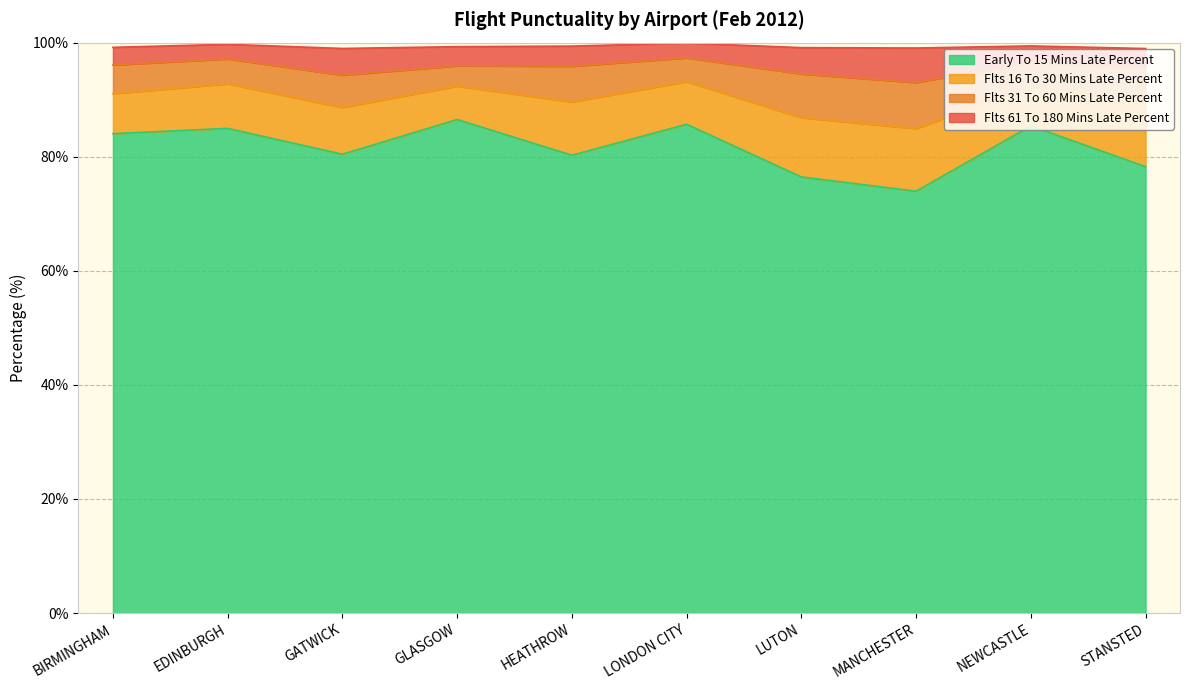

What is the approximate value of early_to_15_mins_late_percent at NEWCASTLE?

85.4